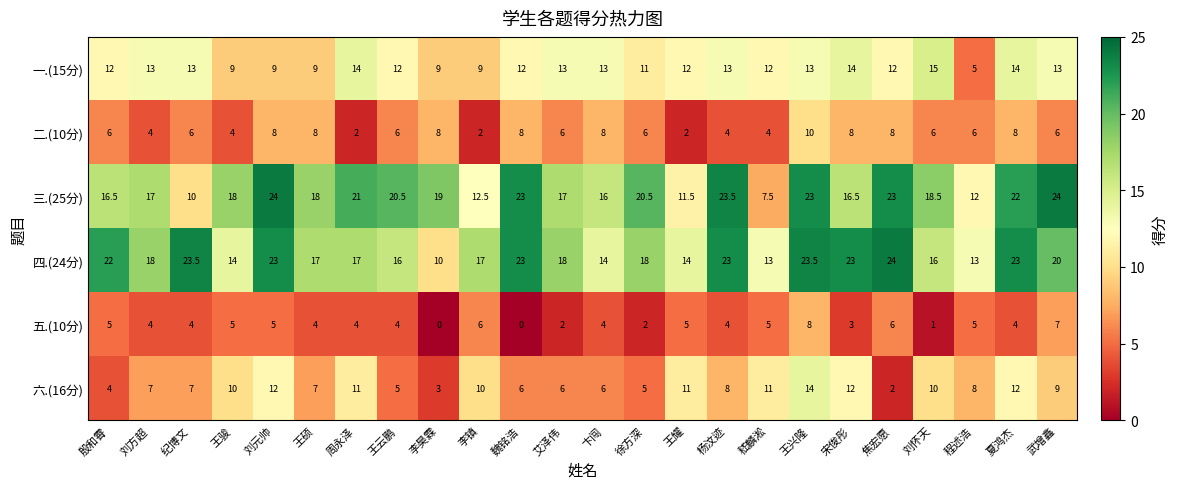

What is the sum of all 六.(16分) values?

196.0